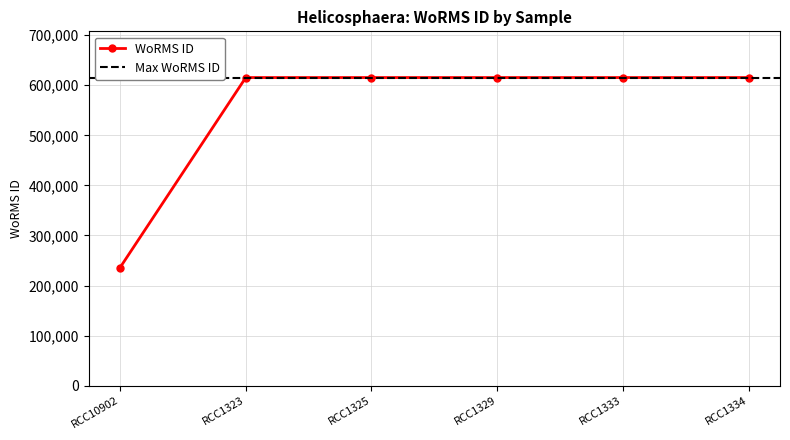

What is the difference between the second highest and minimum values?

379572